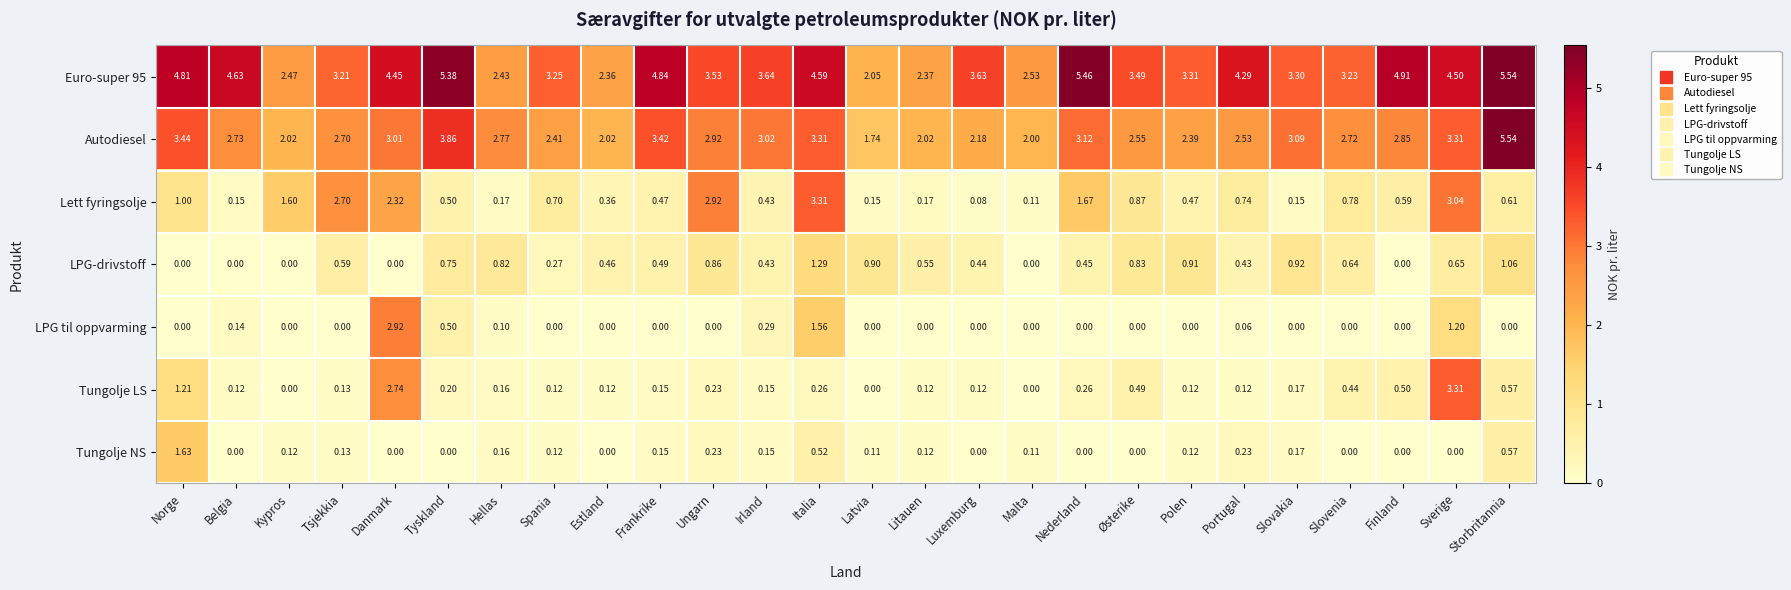

Which series has the widest spread of values?

Autodiesel